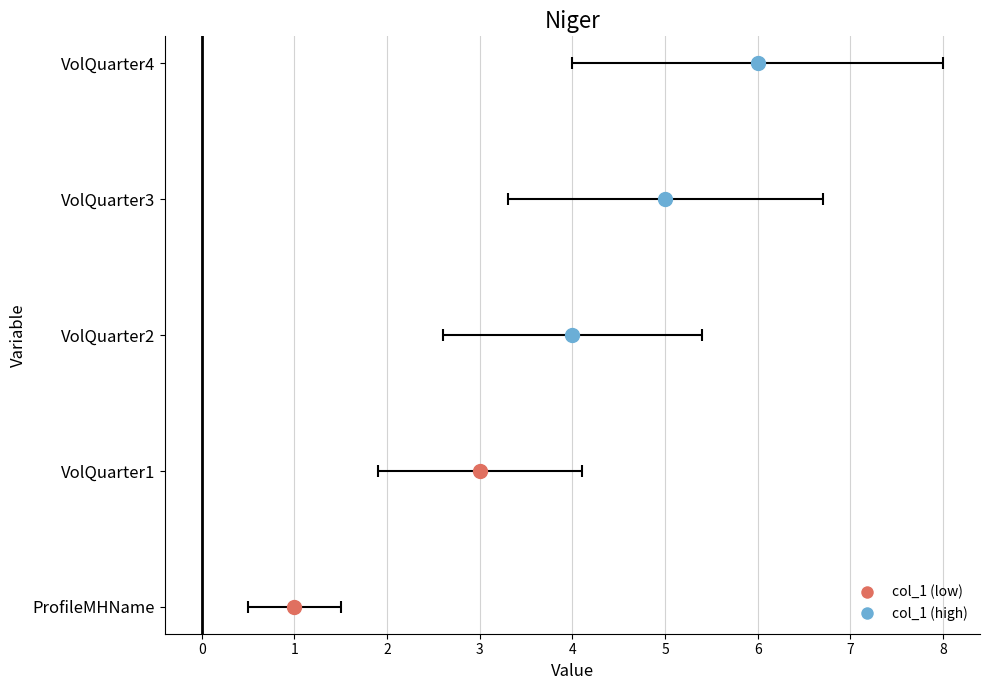

What position from the right is VolQuarter4?

1